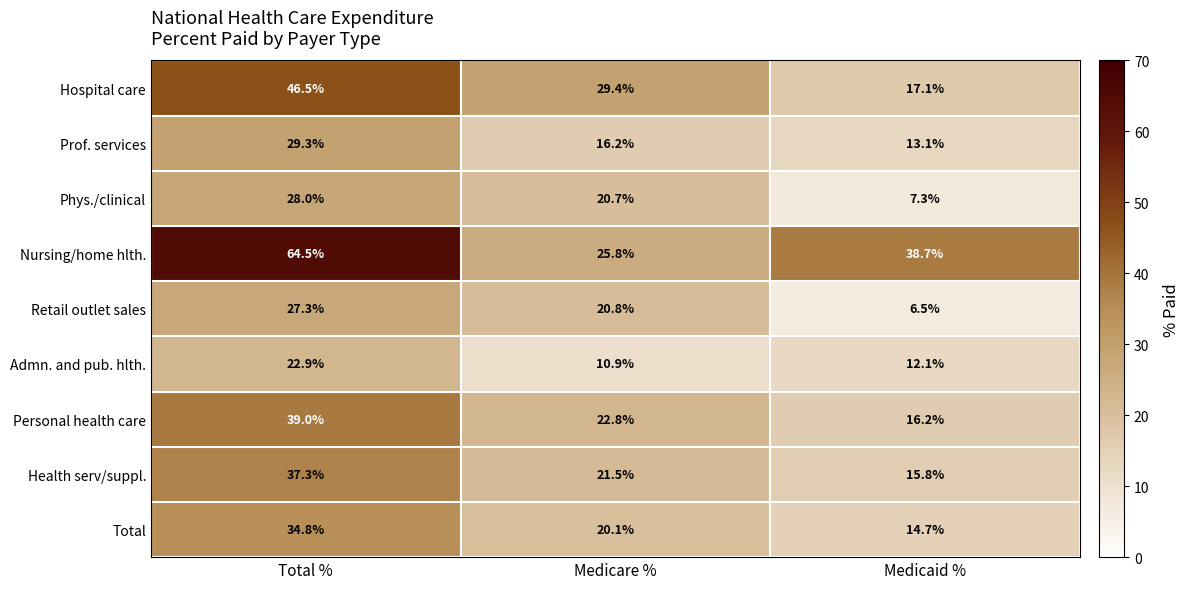

At which category is the sum across all series the highest?

Total %